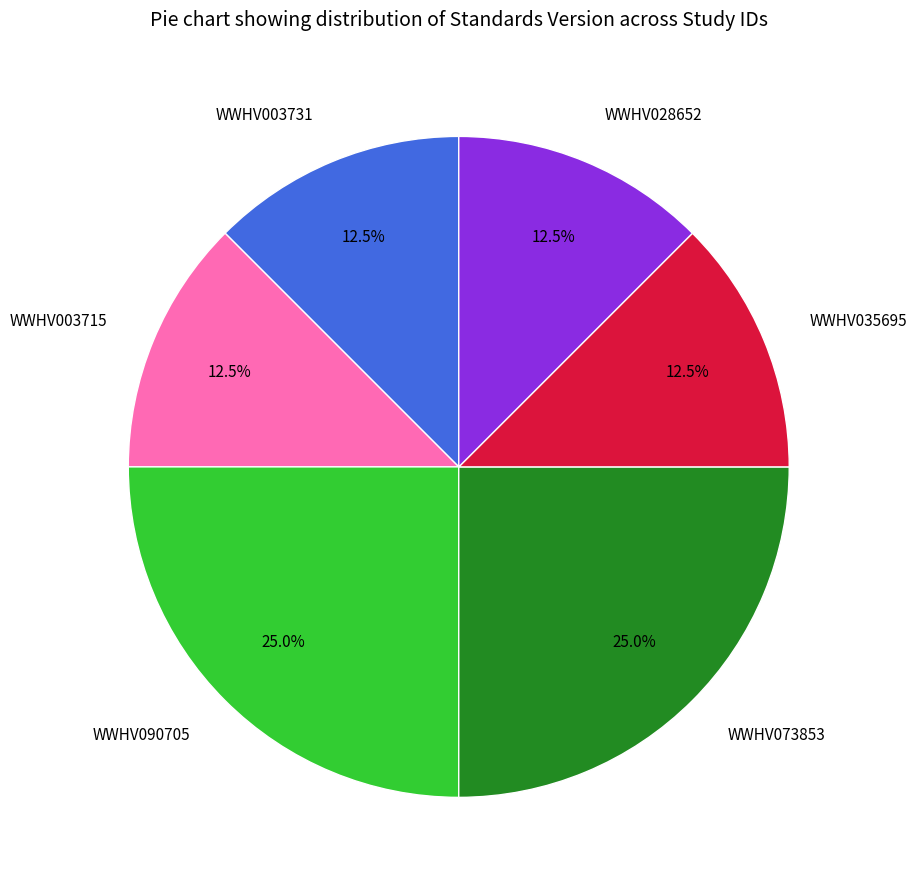

To the nearest percent, what percentage of the pie is WWHV073853?

25%